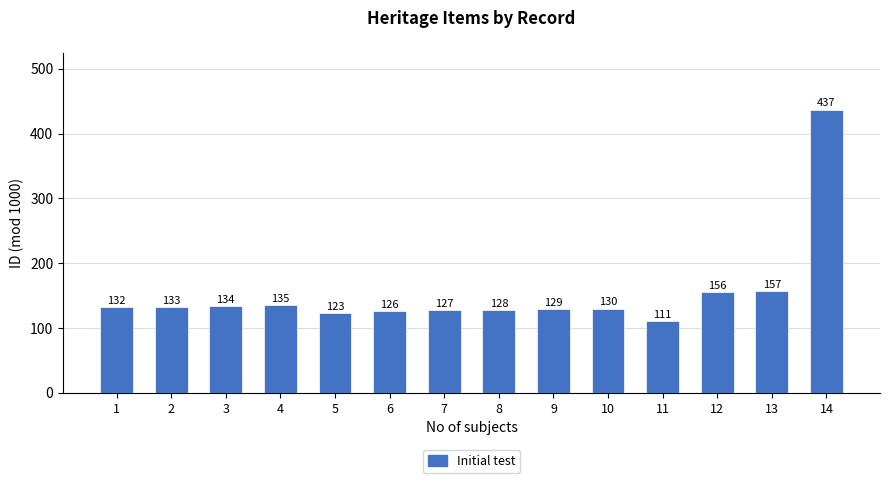

Count the number of data series in this chart.

1